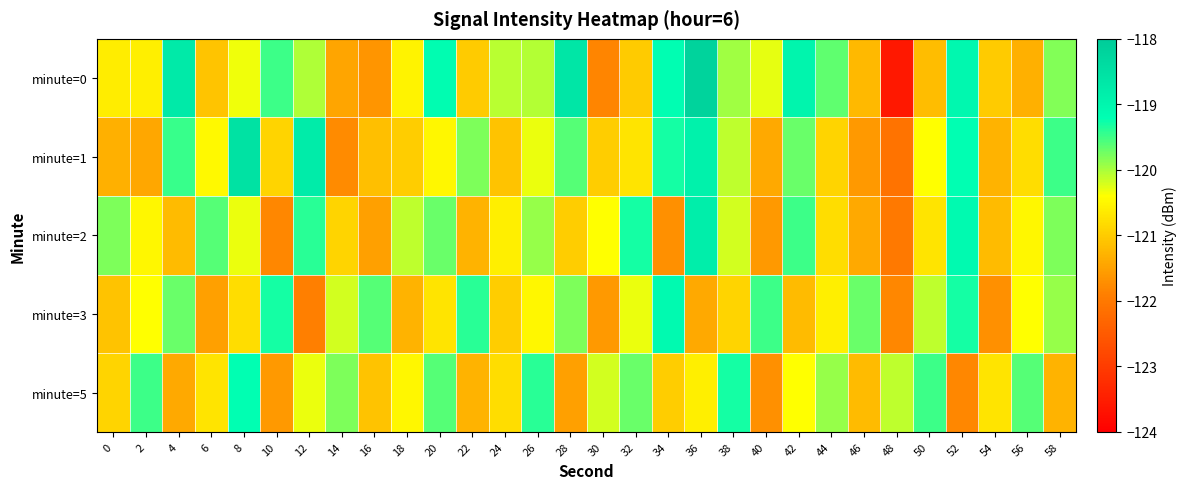

Reading right to left, what are all the values shown in this chart?

minute=0: 58=-119.8	56=-121.3	54=-121.0	52=-119.0	50=-121.2	48=-123.6	46=-121.2	44=-119.7	42=-119.0	40=-120.3	38=-120.0	36=-118.2	34=-119.2	32=-121.0	30=-121.8	28=-118.6	26=-120.1	24=-120.1	22=-121.0	20=-119.2	18=-120.5	16=-121.6	14=-121.5	12=-120.0	10=-119.5	8=-120.3	6=-121.1	4=-118.7	2=-120.6	0=-120.6
minute=1: 58=-119.5	56=-120.8	54=-121.3	52=-119.2	50=-120.4	48=-122.1	46=-121.6	44=-120.9	42=-119.7	40=-121.4	38=-120.1	36=-118.9	34=-119.3	32=-120.7	30=-121.0	28=-119.6	26=-120.3	24=-121.1	22=-119.8	20=-120.5	18=-121.0	16=-121.1	14=-121.8	12=-118.8	10=-120.9	8=-118.5	6=-120.5	4=-119.5	2=-121.4	0=-121.3
minute=2: 58=-119.8	56=-120.5	54=-121.2	52=-119.1	50=-120.7	48=-122.0	46=-121.4	44=-120.8	42=-119.5	40=-121.6	38=-120.2	36=-118.8	34=-121.7	32=-119.3	30=-120.4	28=-121.0	26=-119.9	24=-120.6	22=-121.3	20=-119.7	18=-120.1	16=-121.5	14=-120.9	12=-119.4	10=-121.8	8=-120.3	6=-119.6	4=-121.2	2=-120.5	0=-119.8
minute=3: 58=-119.9	56=-120.4	54=-121.7	52=-119.3	50=-120.1	48=-121.8	46=-119.7	44=-120.6	42=-121.2	40=-119.5	38=-120.9	36=-121.4	34=-119.1	32=-120.3	30=-121.6	28=-119.8	26=-120.5	24=-121.0	22=-119.4	20=-120.7	18=-121.3	16=-119.6	14=-120.2	12=-121.9	10=-119.3	8=-120.8	6=-121.5	4=-119.7	2=-120.4	0=-121.1
minute=5: 58=-121.3	56=-119.6	54=-120.7	52=-121.8	50=-119.5	48=-120.1	46=-121.2	44=-119.9	42=-120.4	40=-121.7	38=-119.3	36=-120.6	34=-121.0	32=-119.7	30=-120.2	28=-121.5	26=-119.4	24=-120.8	22=-121.3	20=-119.6	18=-120.5	16=-121.1	14=-119.8	12=-120.3	10=-121.6	8=-119.2	6=-120.7	4=-121.4	2=-119.5	0=-120.9